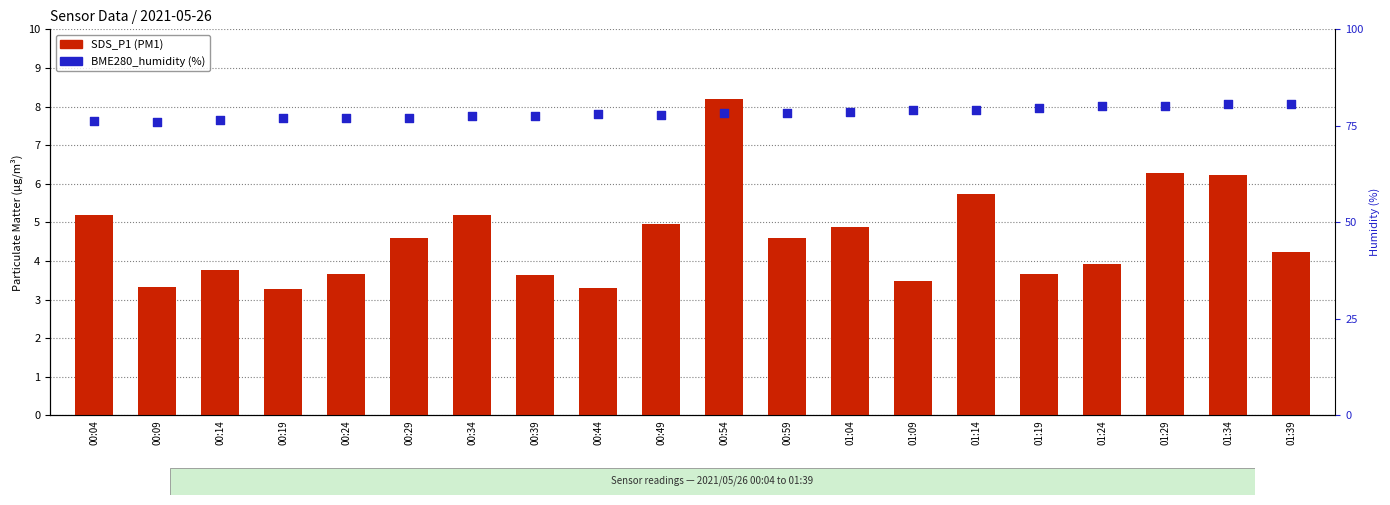

Which series has the largest Y range (max minus min)?

SDS_P1 (PM1)